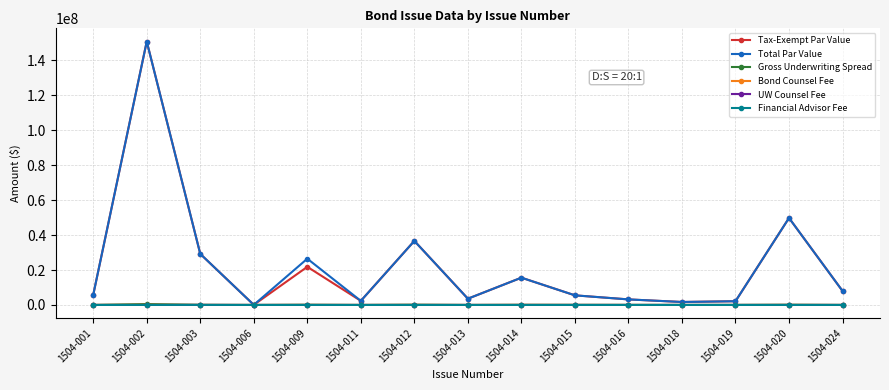

What is the greatest value displayed?

150755000.0